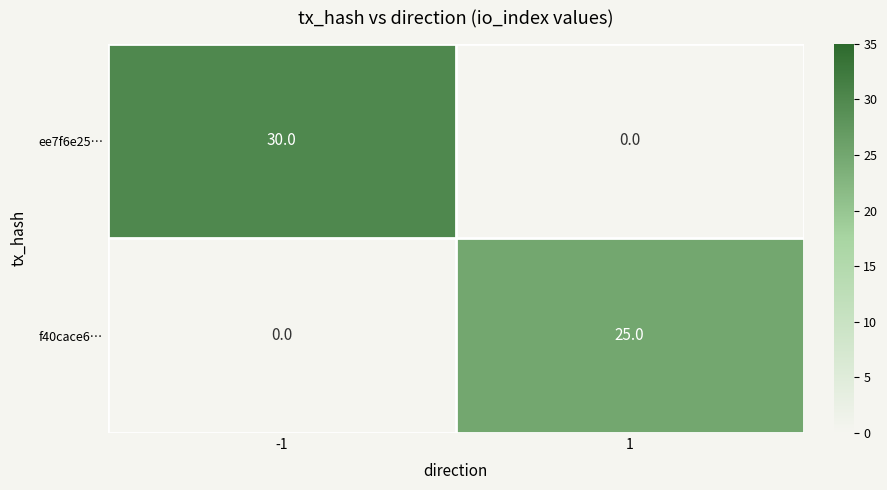

Is the value of f40cace6… at 1 greater than the value of ee7f6e25… at 1?

Yes